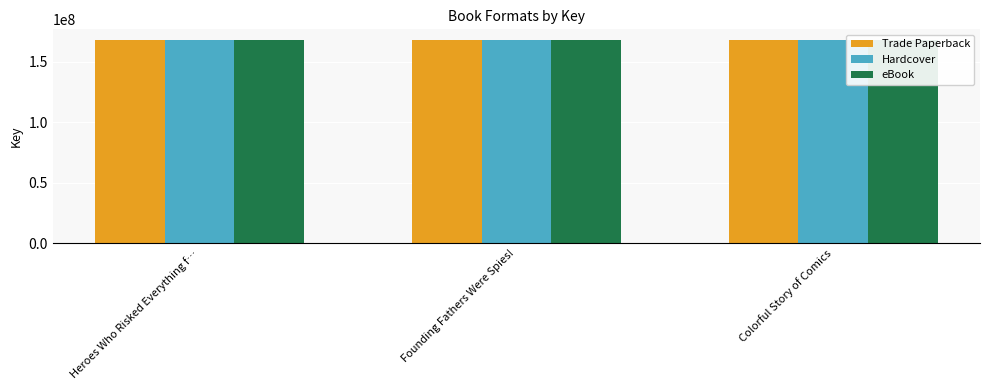

What is the difference between the second highest and minimum values in the Hardcover series?

422